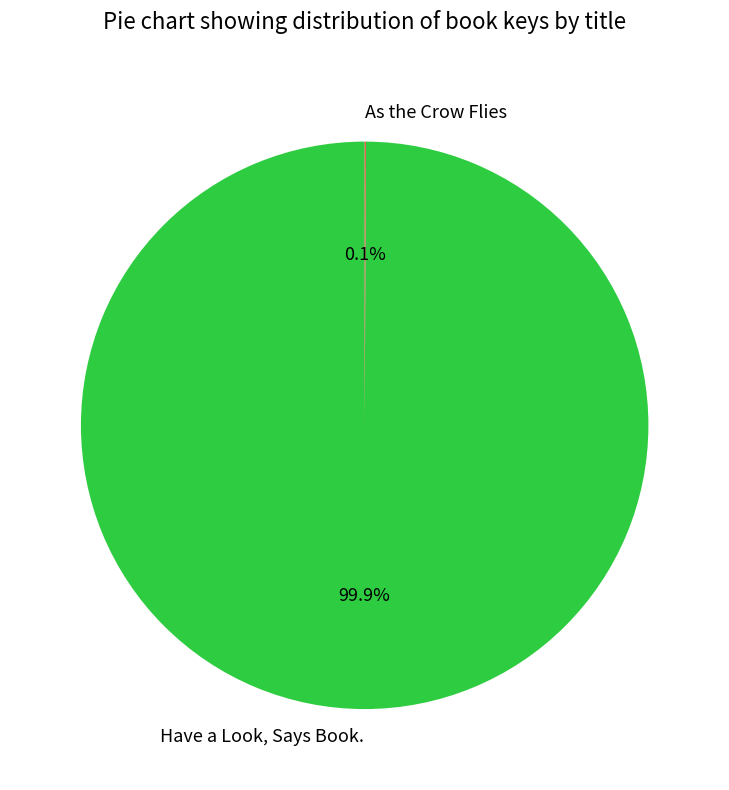

To the nearest percent, what is the average slice percentage?

50%